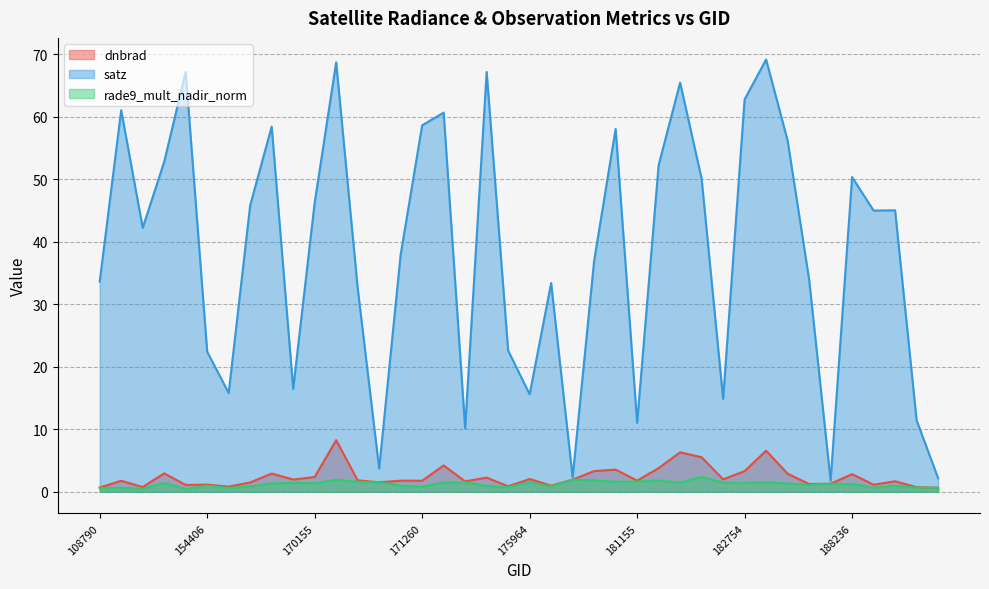

Which series changed the most between 181554 and 188809?

satz